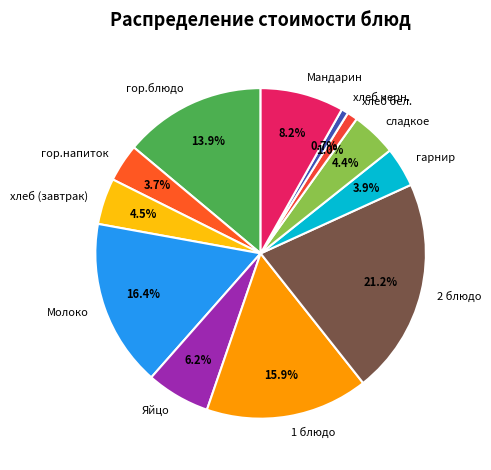

Between Яйцо and 1 блюдо, which is larger?

1 блюдо